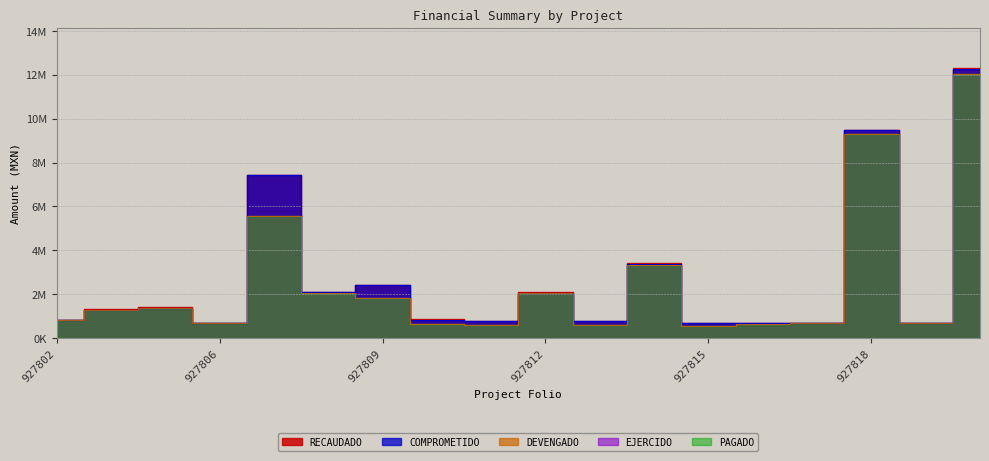

Does the chart have visible grid lines?

Yes